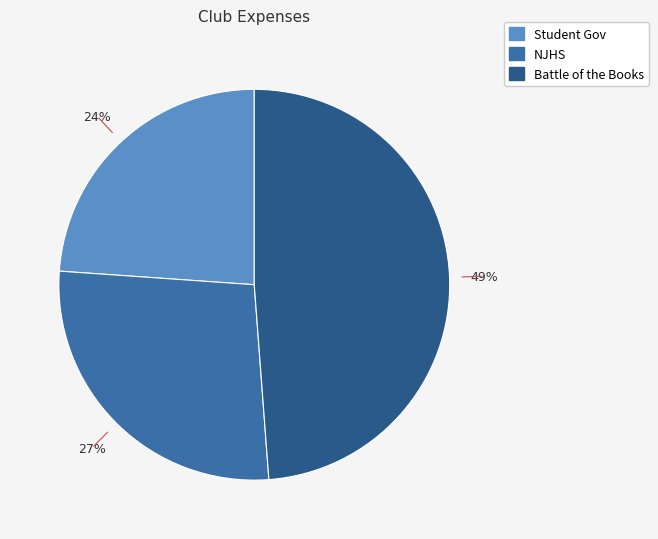

Which slice is the smallest?

Student Gov